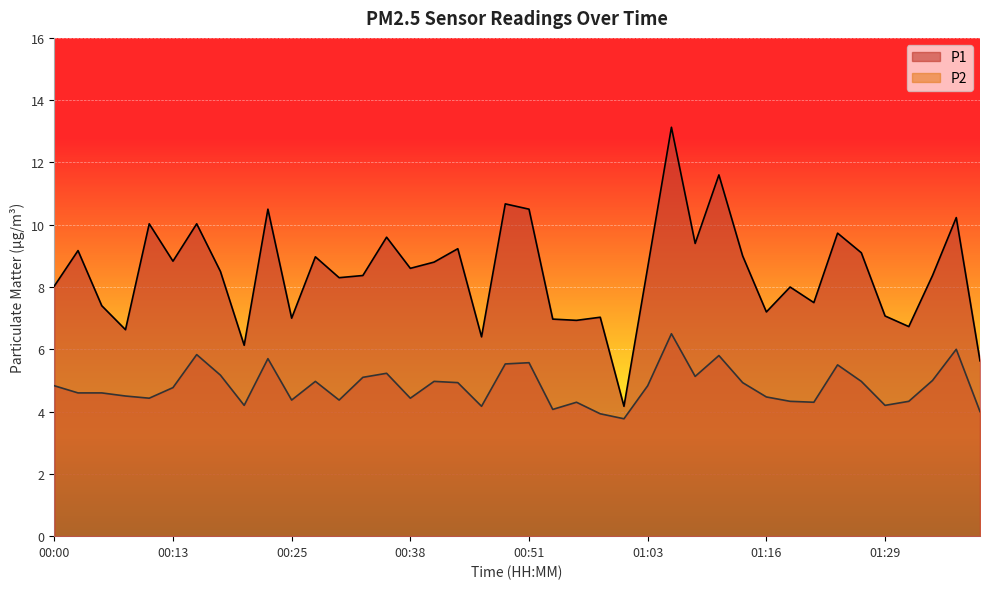

What value does the P1 series have at 01:34?

8.4